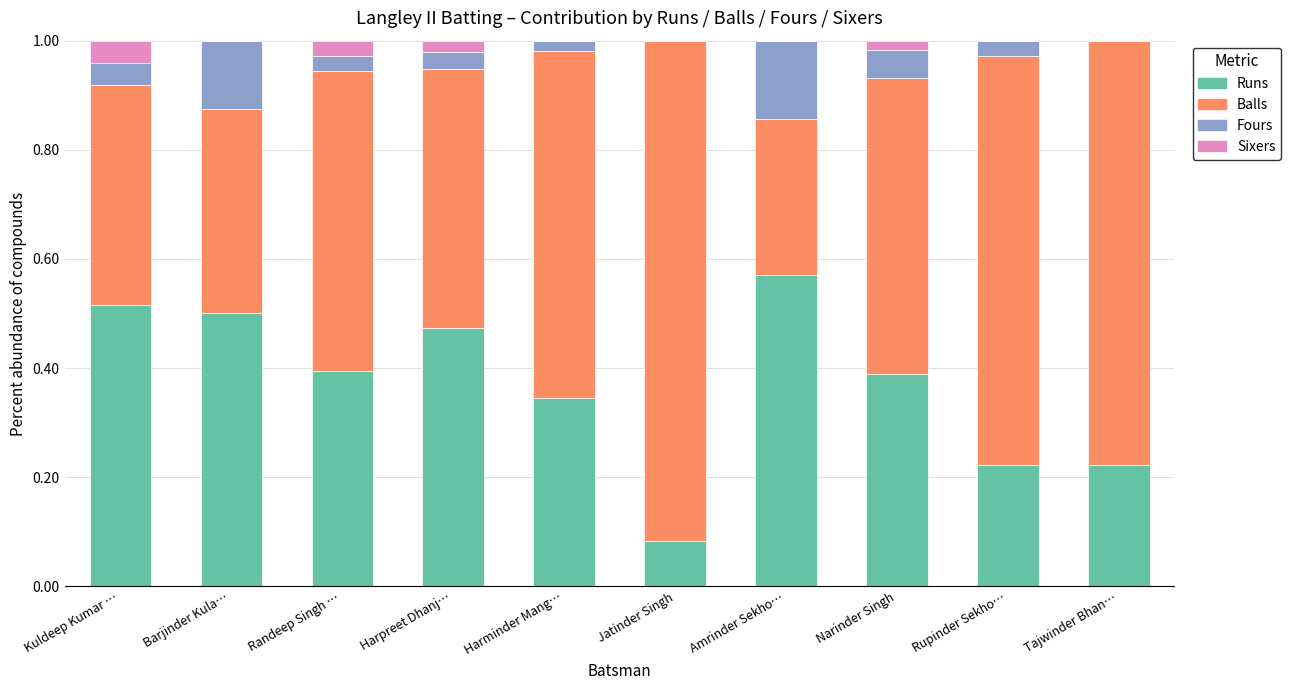

Is it true that Runs equals 0.0 at Jatinder Singh?

False